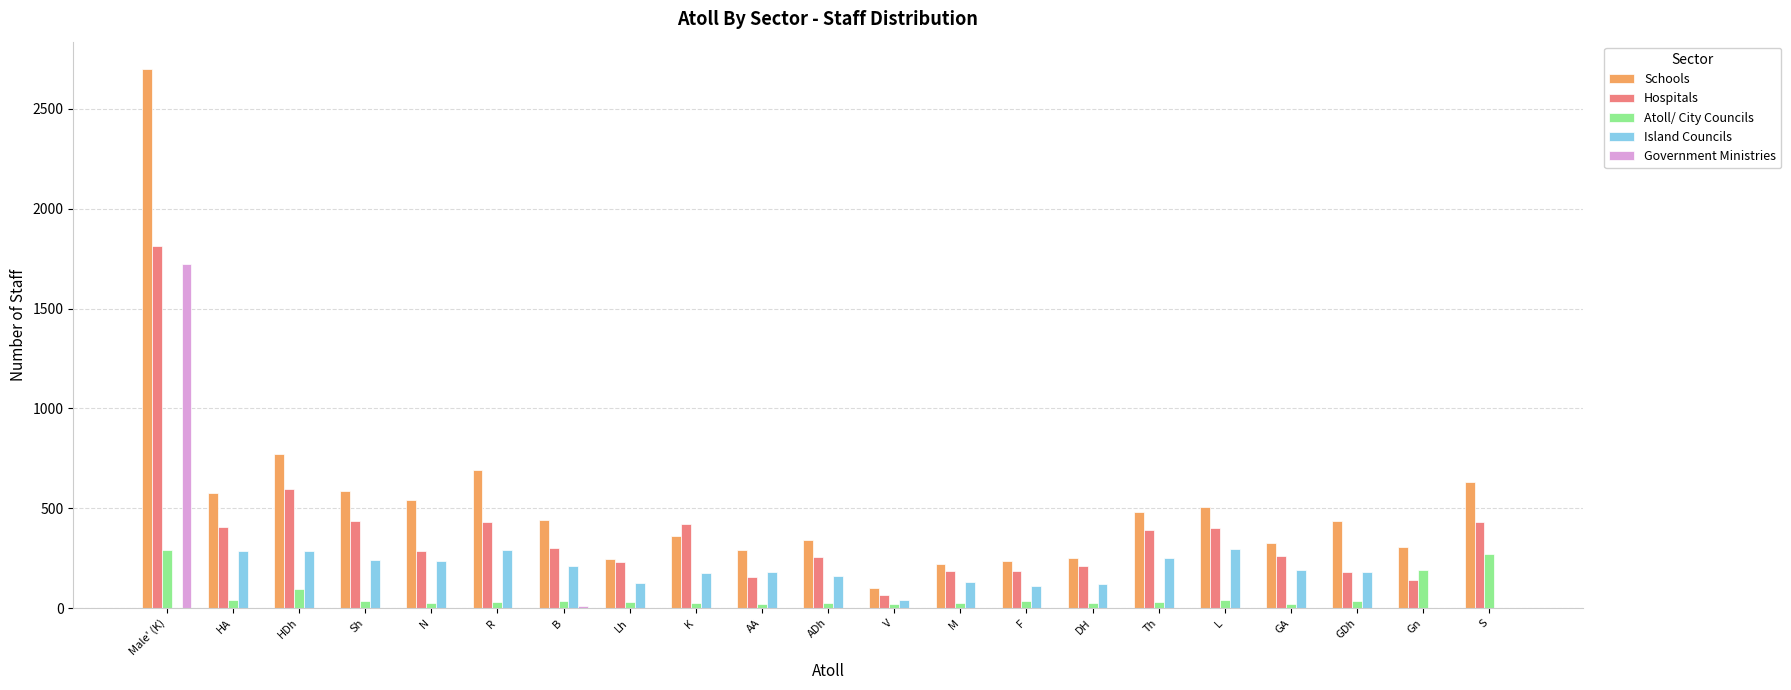

At which category does the chart reach its peak across all series?

Male' (K)